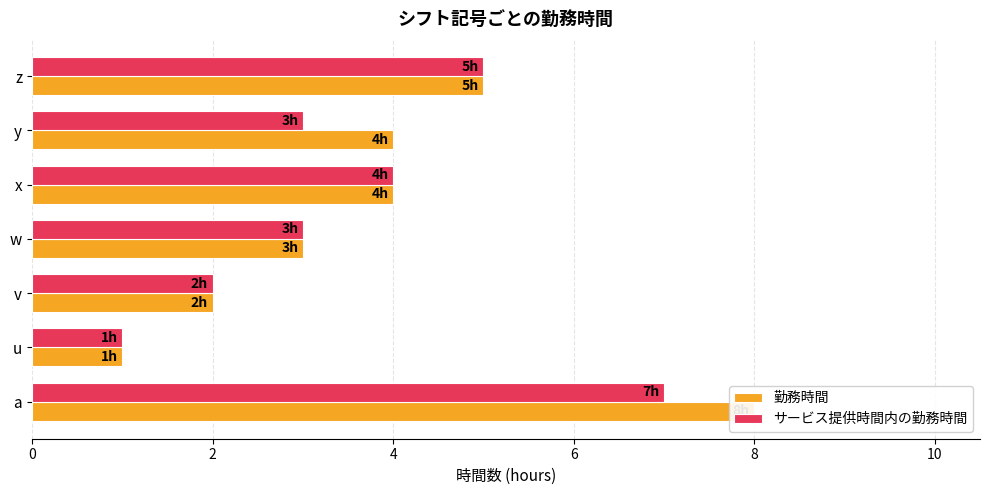

What is the smallest value displayed?

1